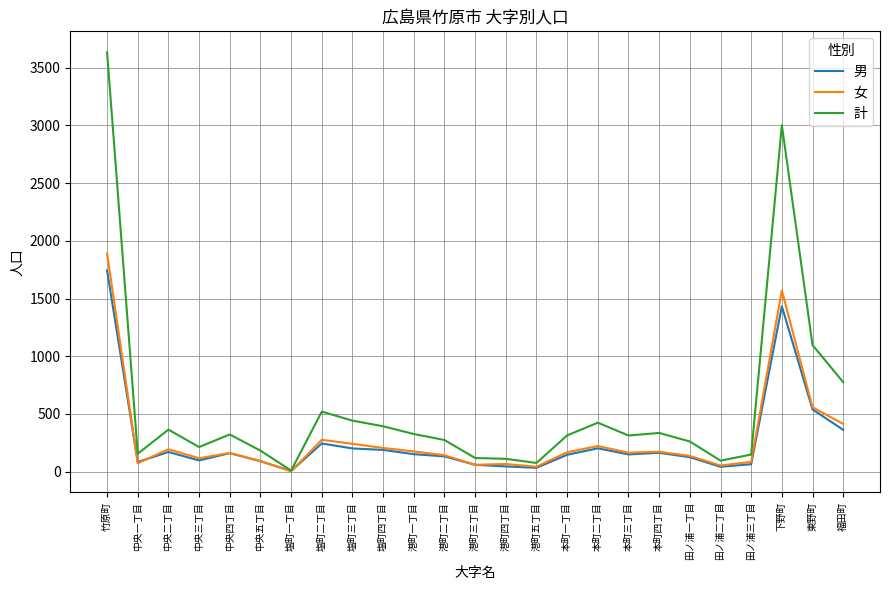

What is the difference between the maximum and second lowest values in the 女 series?

1849